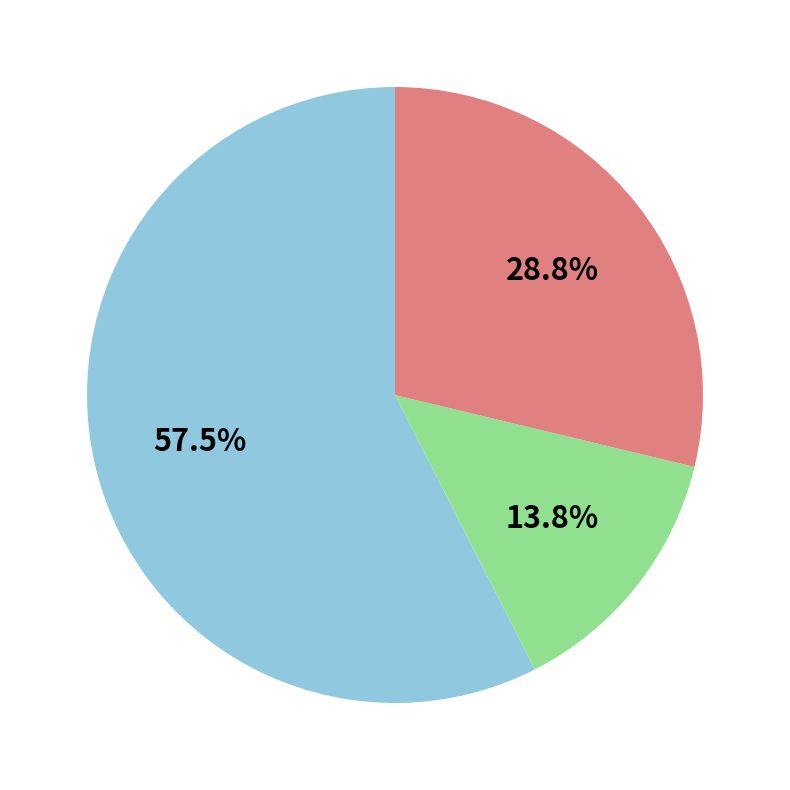

Is there a majority slice in this chart?

Yes